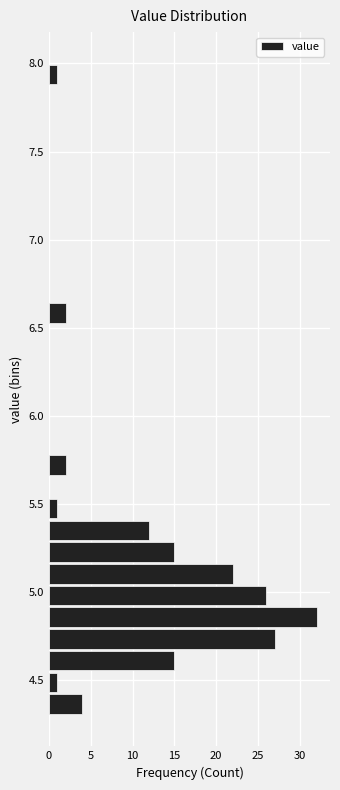

Read against the y-axis, roughly where is the centre of the longest bar?

4.85